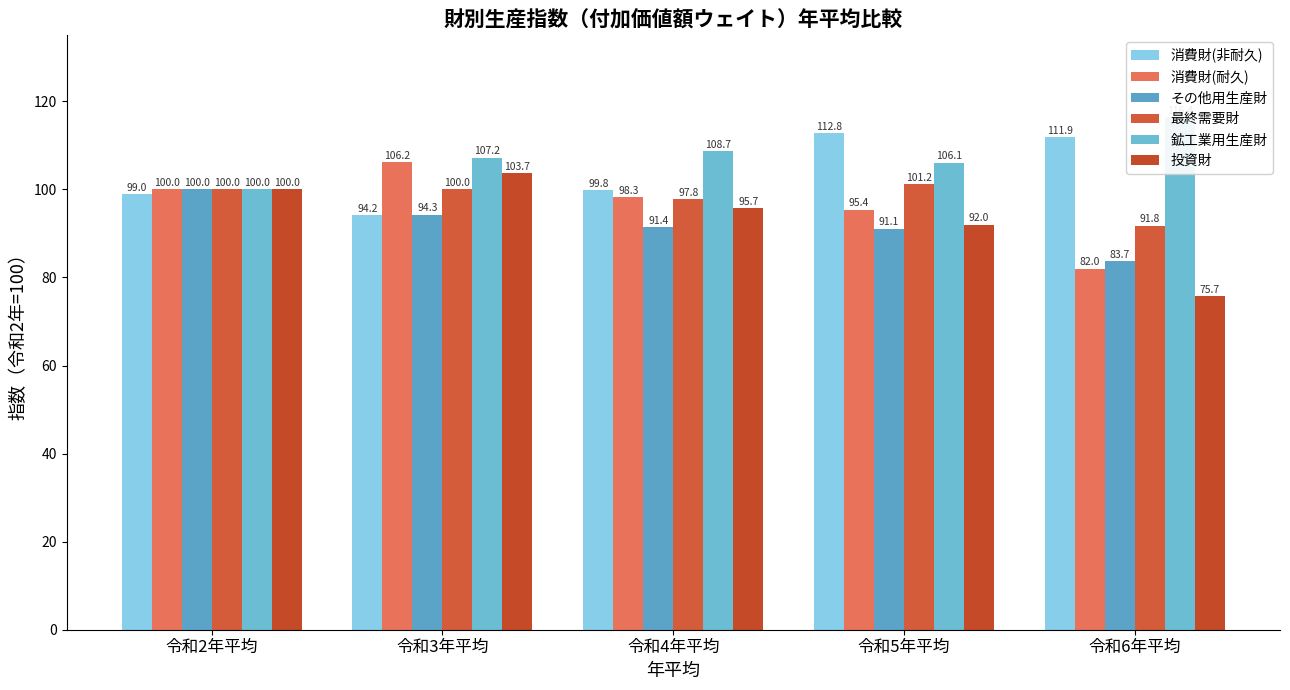

What is the difference between the second highest and second lowest values in the 投資財 series?

8.0